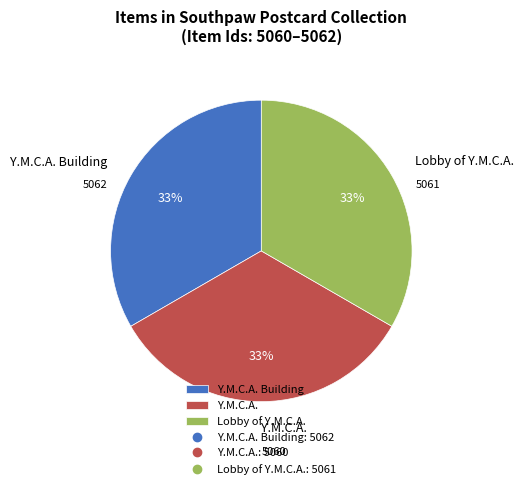

To the nearest percent, what portion does Y.M.C.A. represent?

33%